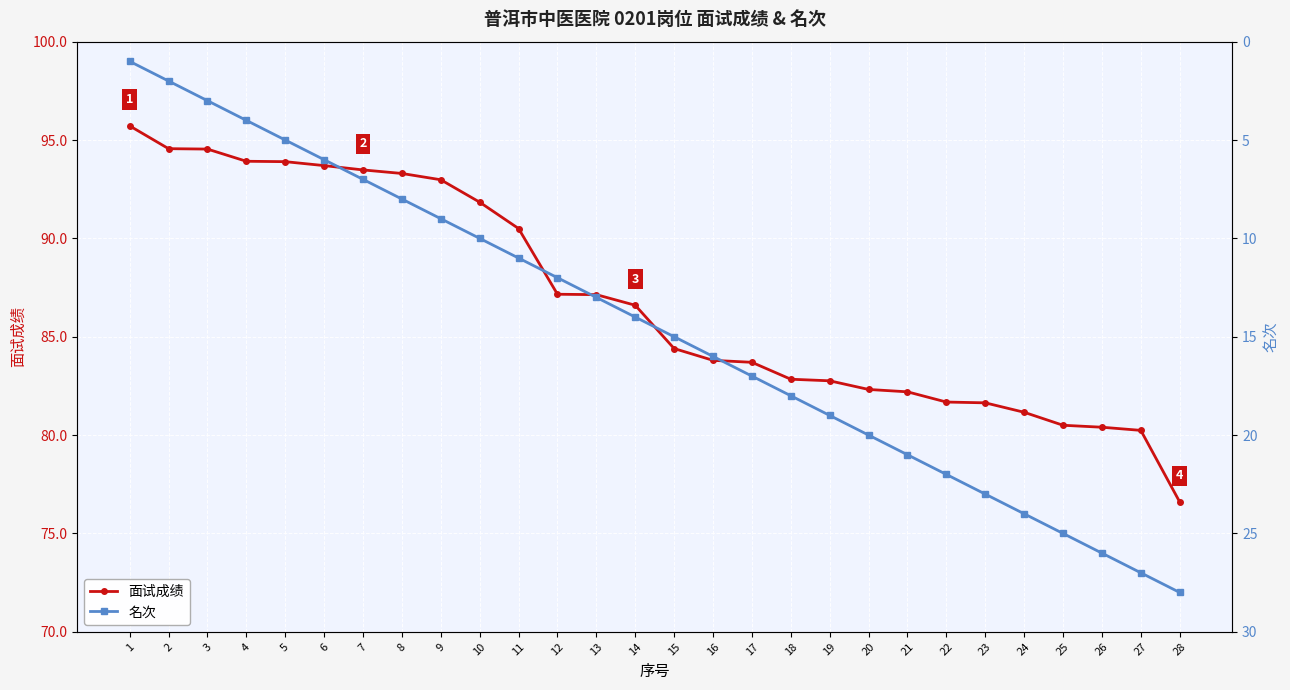

List the labels in order of 名次 value, smallest first.

1, 2, 3, 4, 5, 6, 7, 8, 9, 10, 11, 12, 13, 14, 15, 16, 17, 18, 19, 20, 21, 22, 23, 24, 25, 26, 27, 28